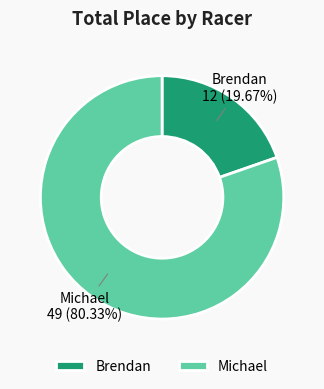

To the nearest percent, what is the difference between the Michael and Brendan slice percentages?

61%